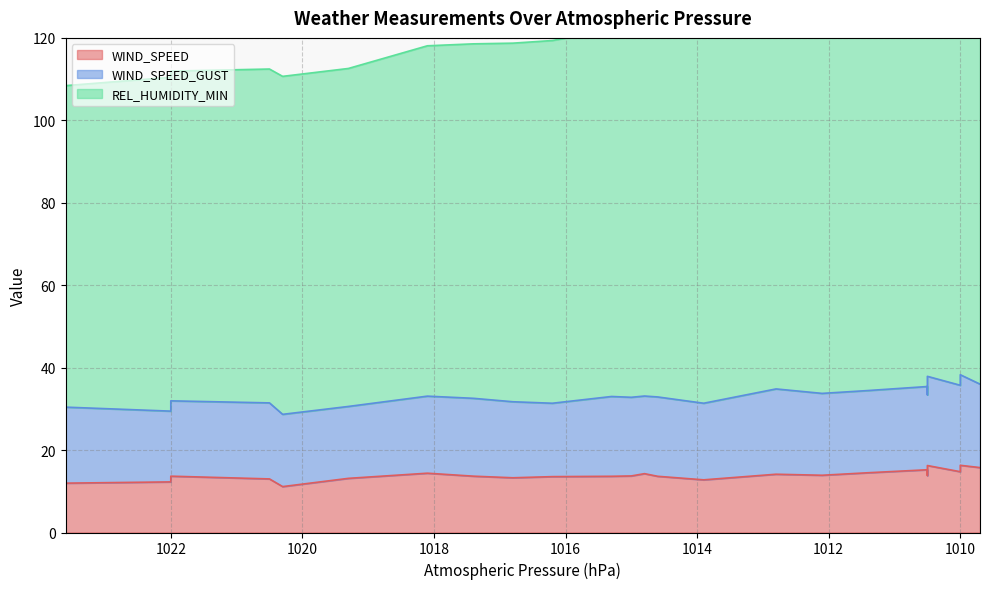

True or false: REL_HUMIDITY_MIN and WIND_SPEED cross at least once.

False